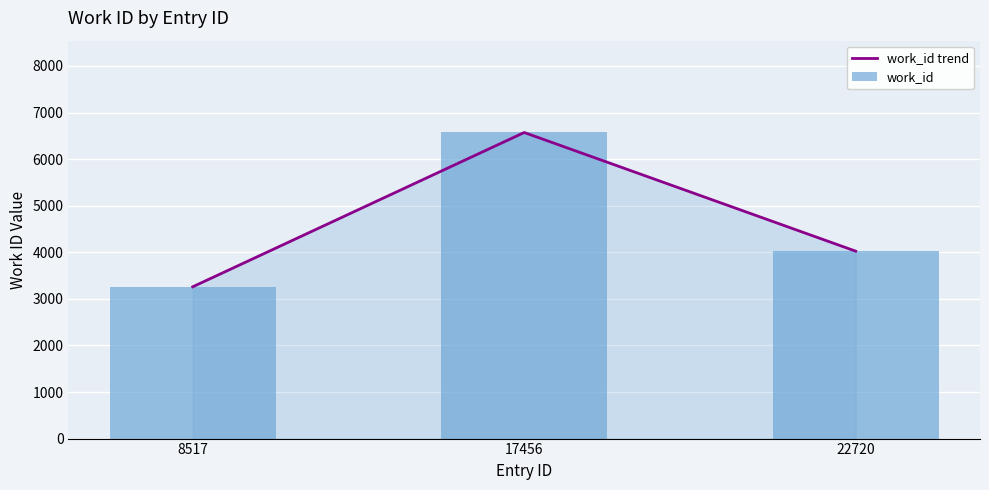

What is the sum of the work_id trend values at 8517 and 17456?

9831